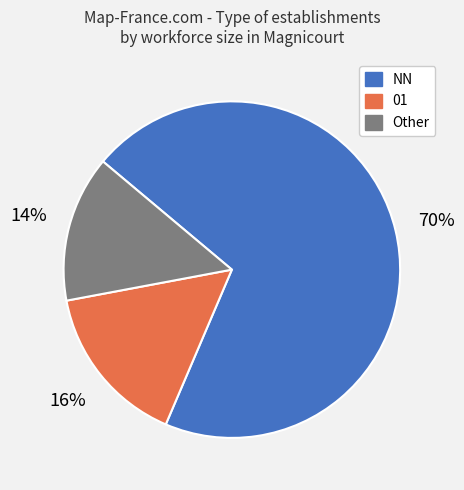

Do NN and Other together represent more than half of the pie?

Yes